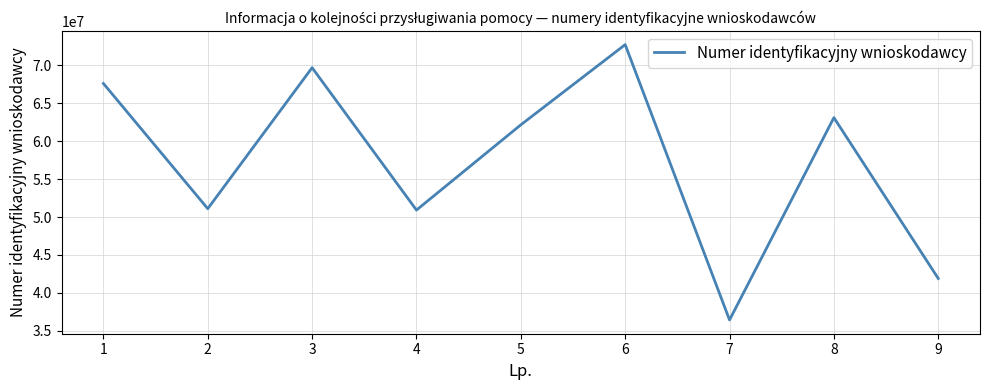

True or false: the data has more than 0 interior local peaks.

True